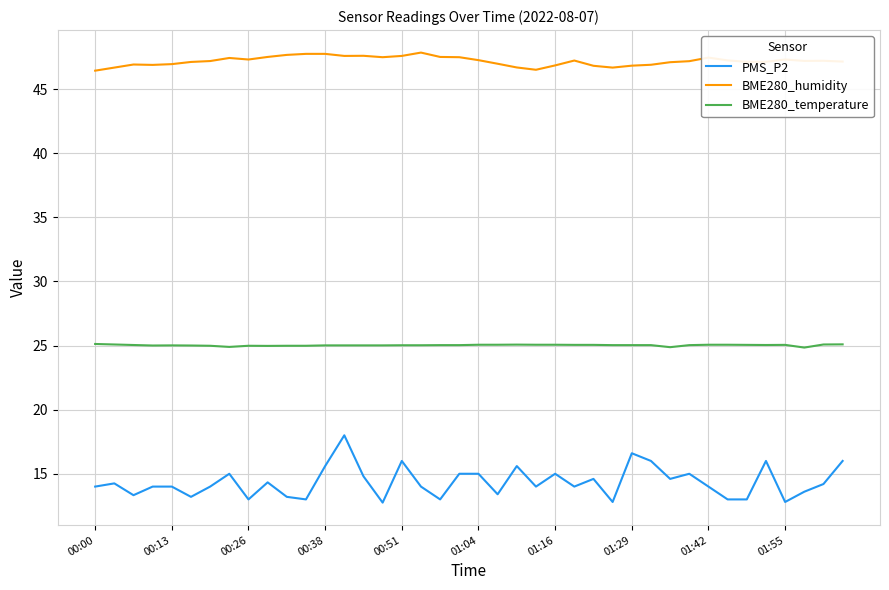

Which series has the widest spread of values?

PMS_P2